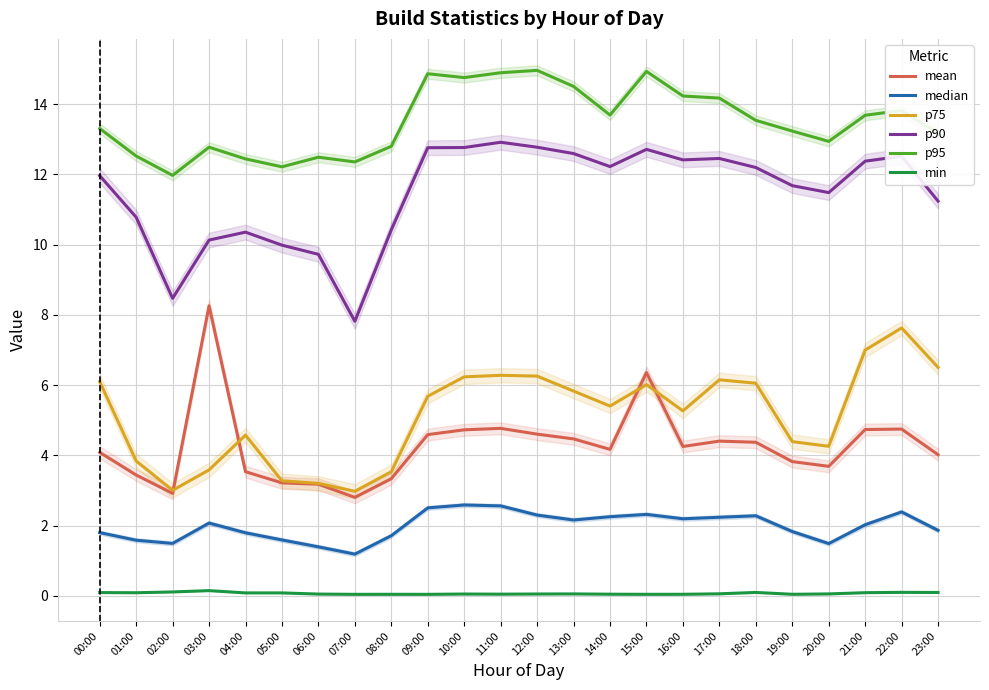

Where is the first local minimum for mean?

02:00